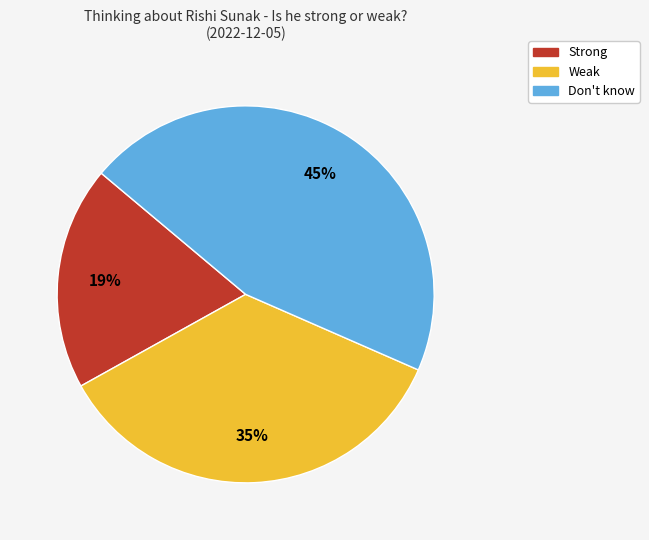

Between Strong and Weak, which is larger?

Weak